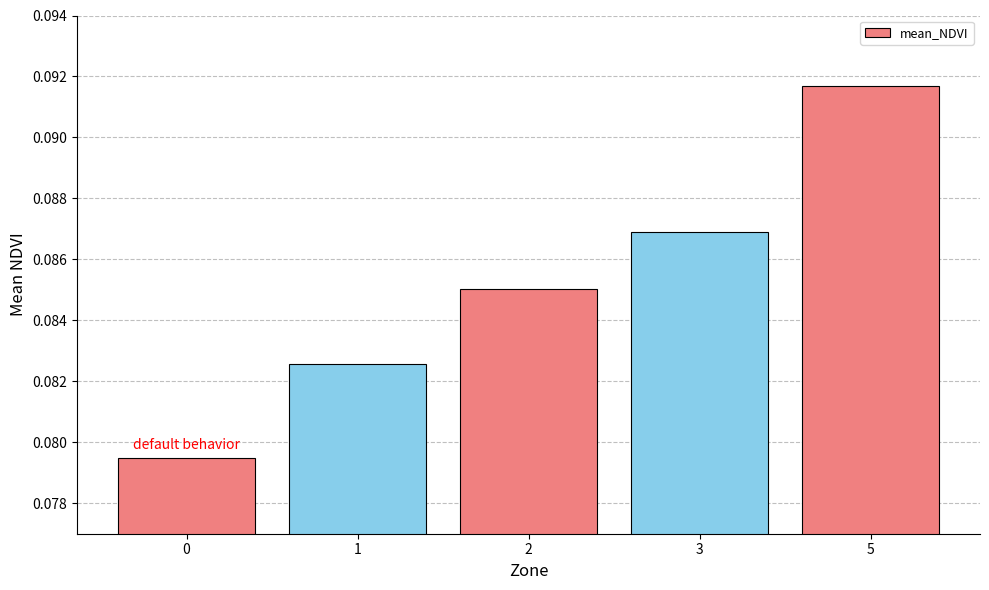

Which has a higher value, 3 or 1?

3